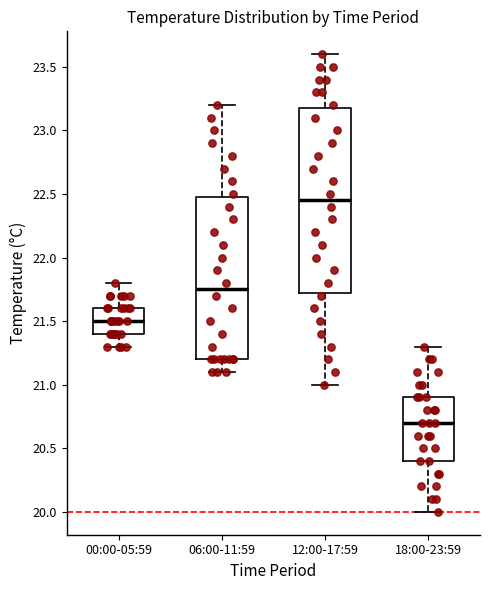

Which box's median line is the lowest?

18:00-23:59